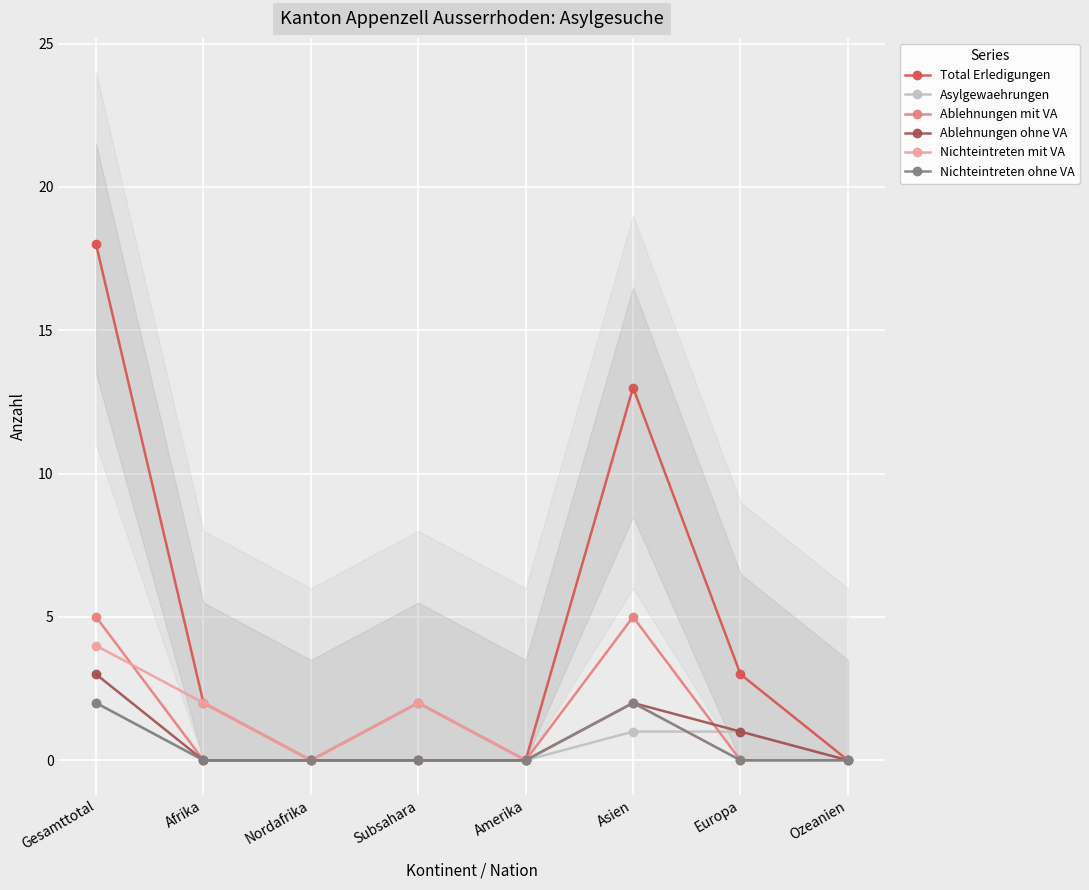

True or false: Total Erledigungen has more than 0 points higher than both neighbors.

True